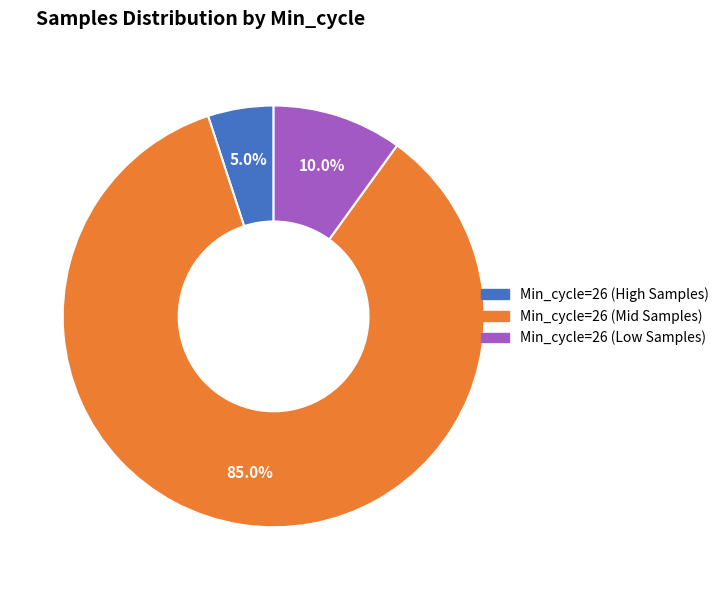

Is there any slice that represents more than half of the pie?

Yes